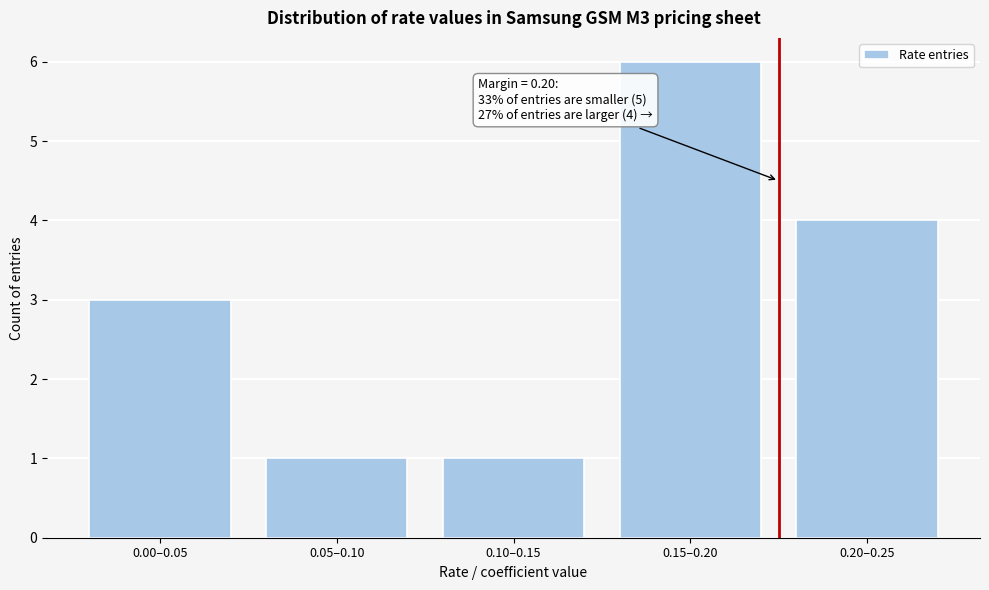

Reading right to left, transcribe all the data shown in this chart.

4	6	1	1	3